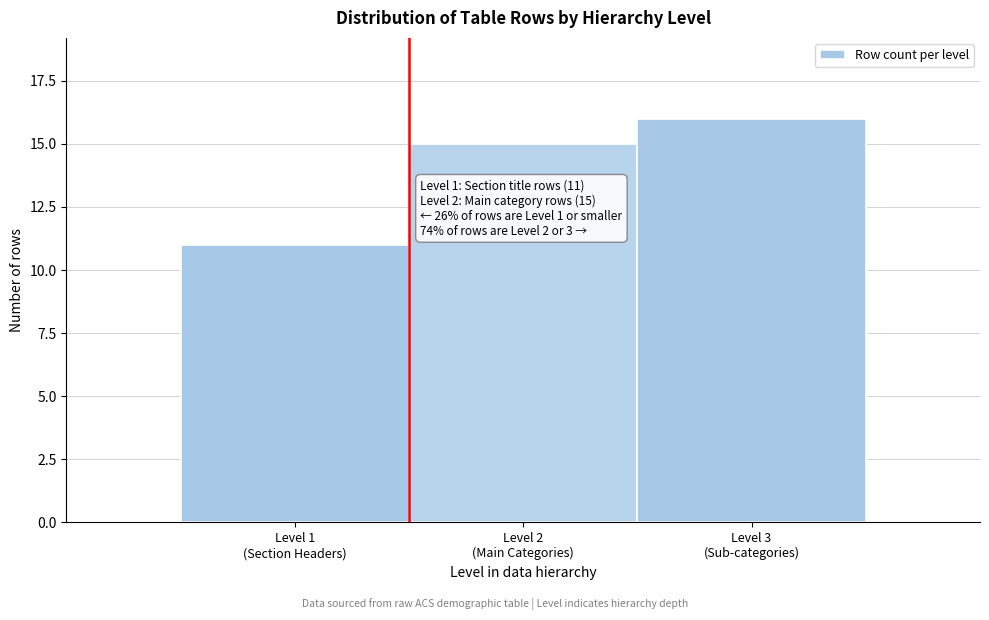

Reading right to left, what are all the values shown in this chart?

16	15	11